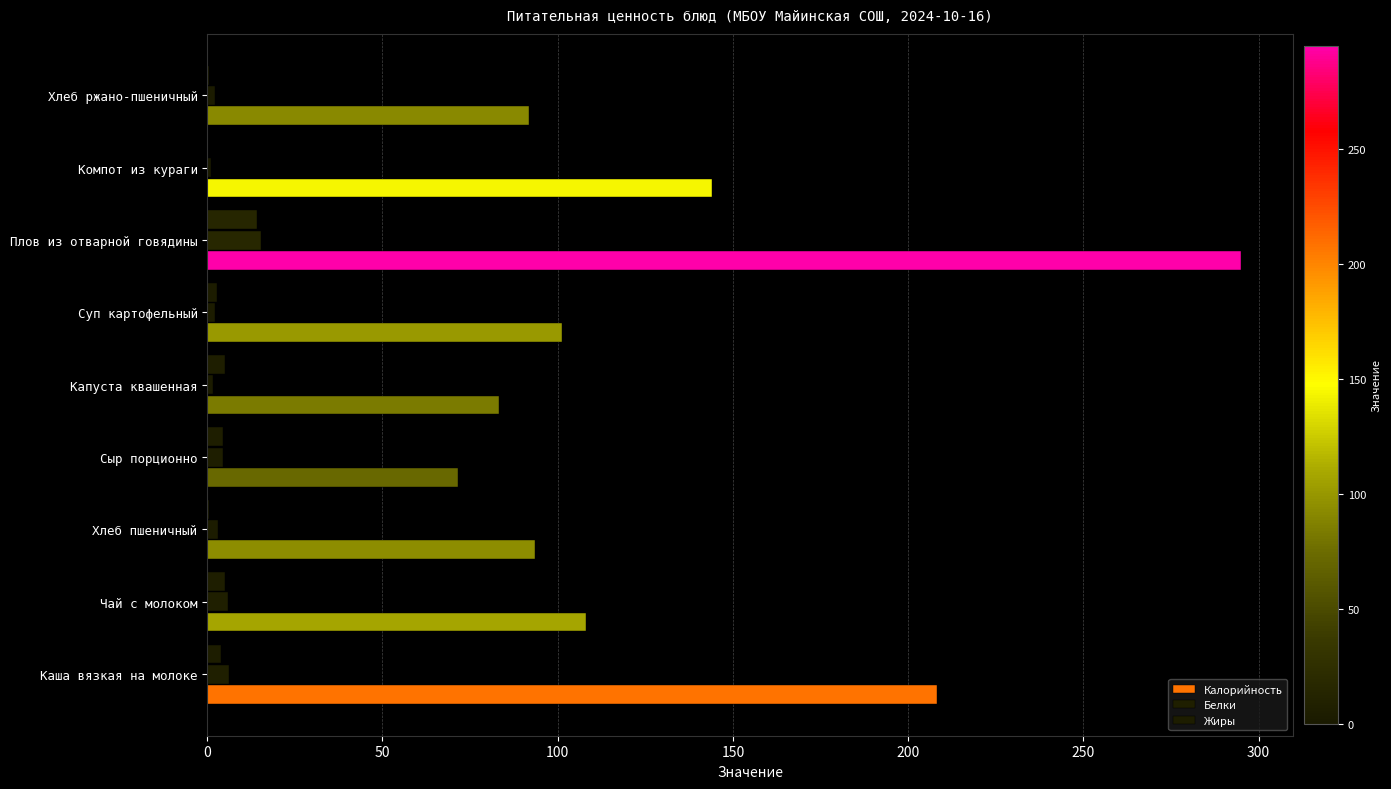

How many categories are shown in the chart?

9